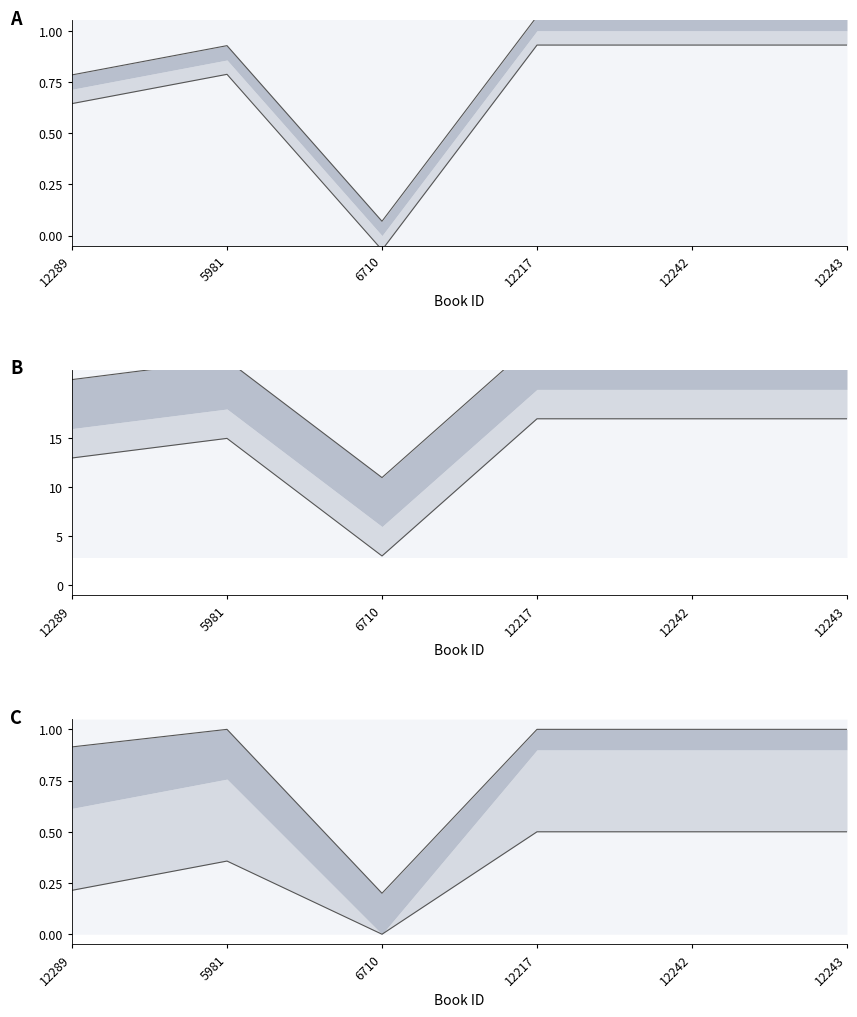

What is the approximate value of A lower line at 12243?

0.9